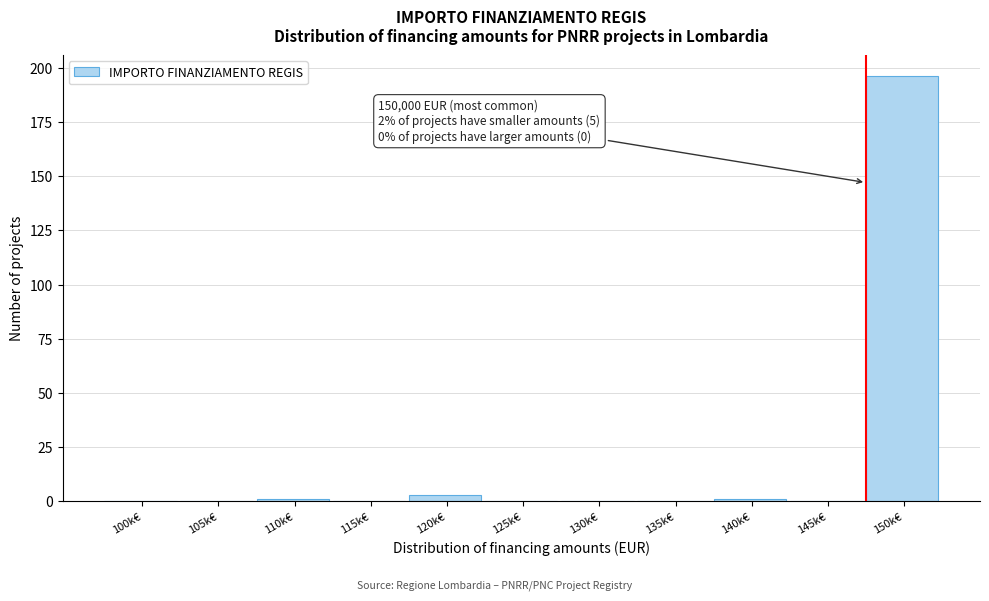

Reading left to right, extract all data points from this chart.

100k€=0	105k€=0	110k€=1	115k€=0	120k€=3	125k€=0	130k€=0	135k€=0	140k€=1	145k€=0	150k€=196